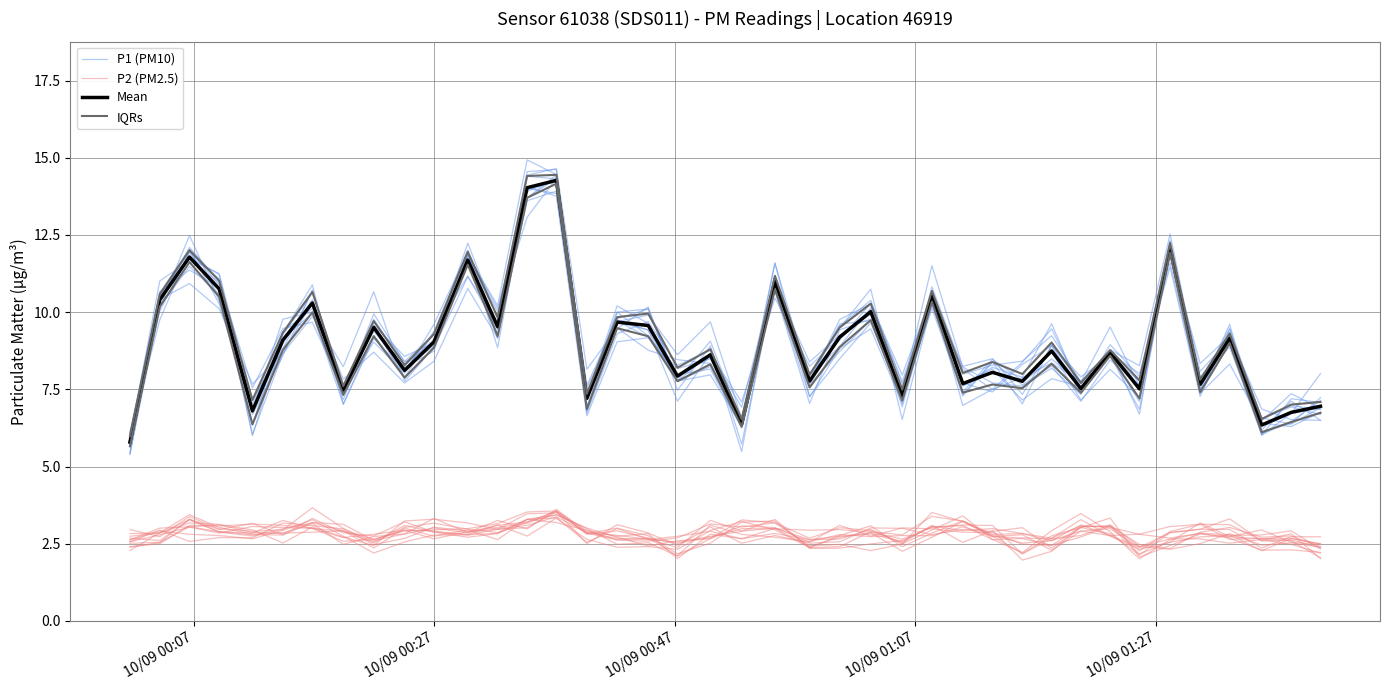

List the series in order of their peak value, highest first.

P1 (PM10), Mean, IQRs, P2 (PM2.5)